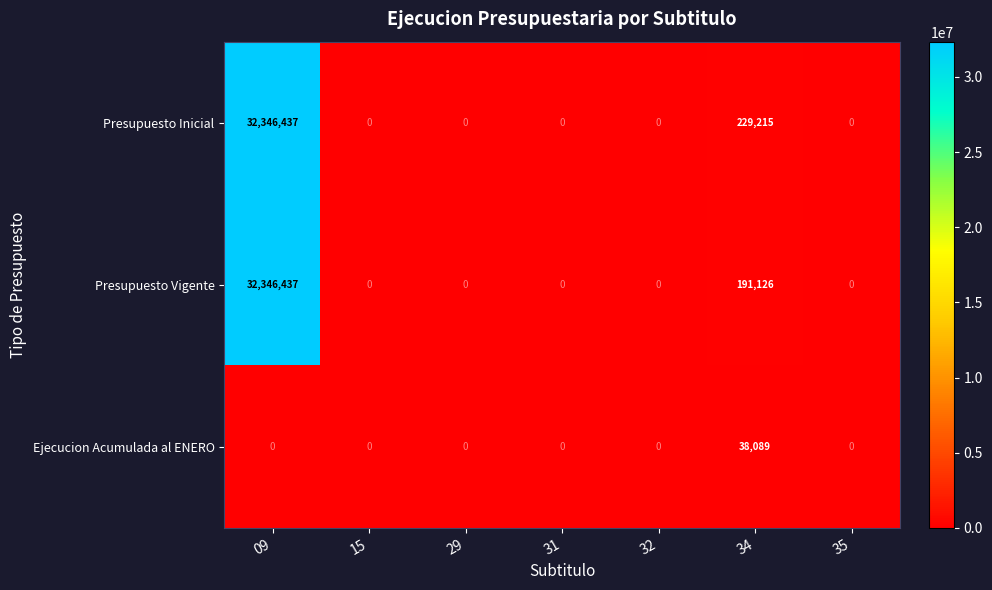

What is the spread (max minus min) of values at 34?

191126